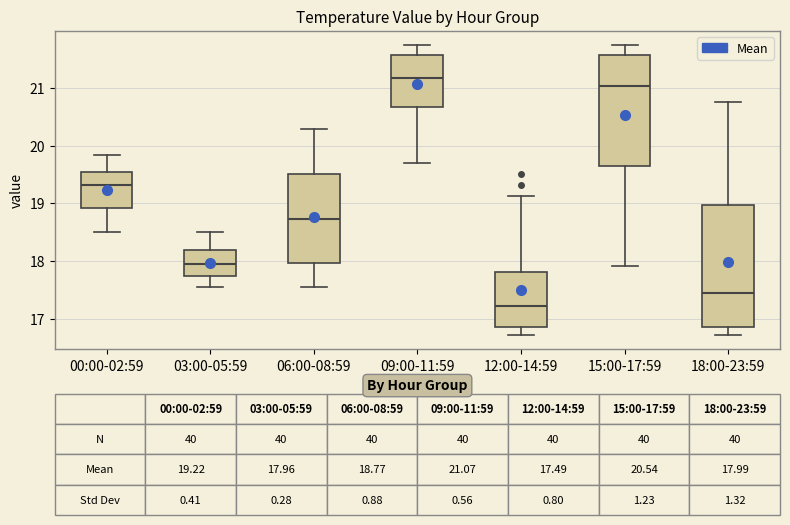

Which box has the lowest median line?

12:00-14:59